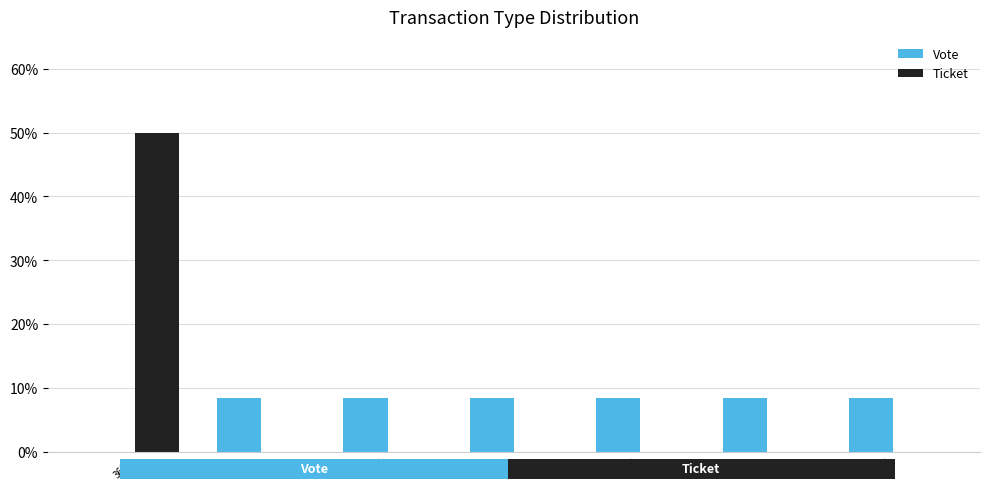

How many positive values does the Vote series have?

6